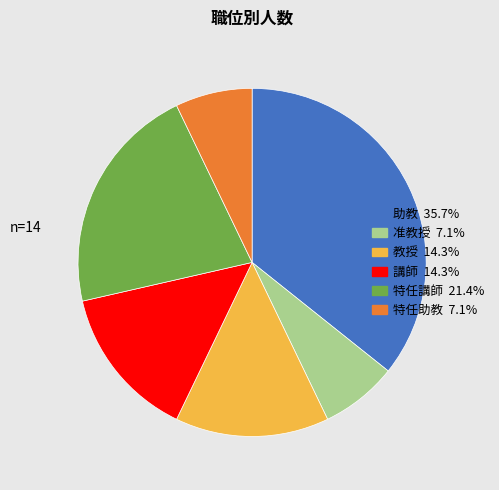

Count the number of slices in the pie.

6